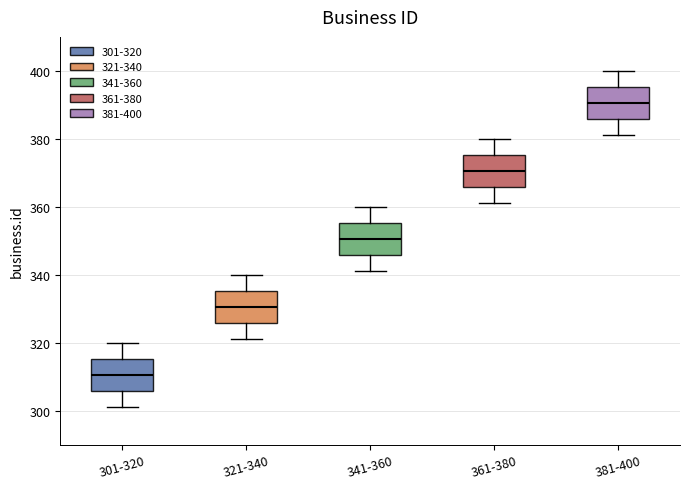

Reading left to right, transcribe this box plot: for each box, give where its median line is, the range the box spans, and where its two whiskers end, as read against the y-axis. The values are not printed on the chart, so give them approximately, as read against the axis.

301-320: median 310, box 306 to 316, whiskers 302 to 320
321-340: median 330, box 326 to 336, whiskers 322 to 340
341-360: median 350, box 346 to 356, whiskers 342 to 360
361-380: median 370, box 366 to 376, whiskers 362 to 380
381-400: median 390, box 386 to 396, whiskers 382 to 400